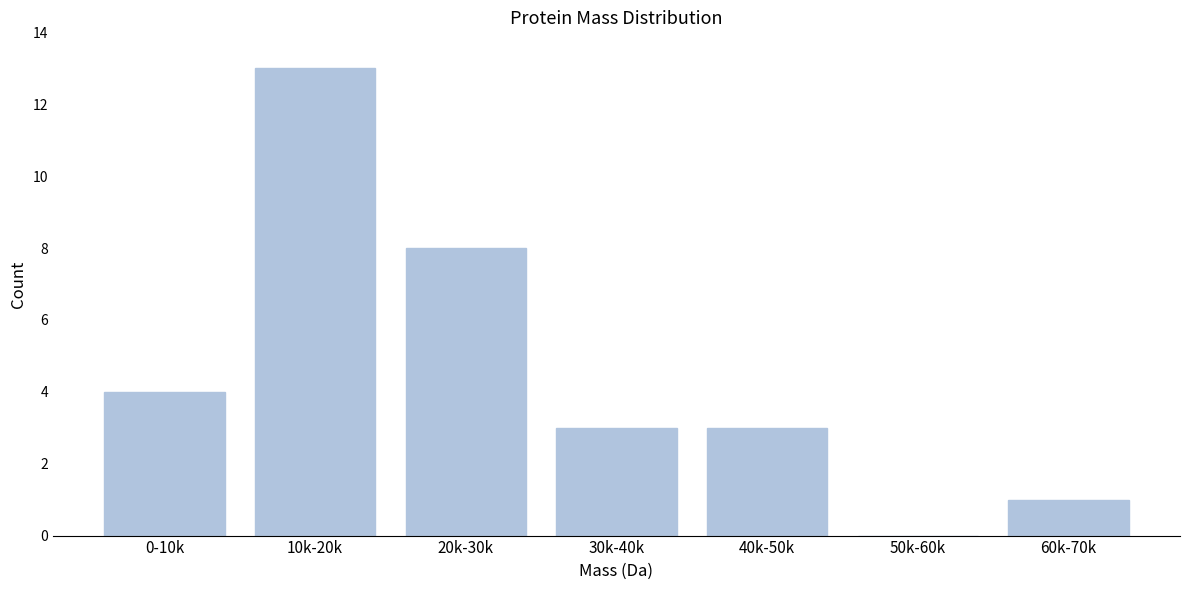

Reading left to right, extract all data points from this chart.

0-10k=4	10k-20k=13	20k-30k=8	30k-40k=3	40k-50k=3	50k-60k=0	60k-70k=1